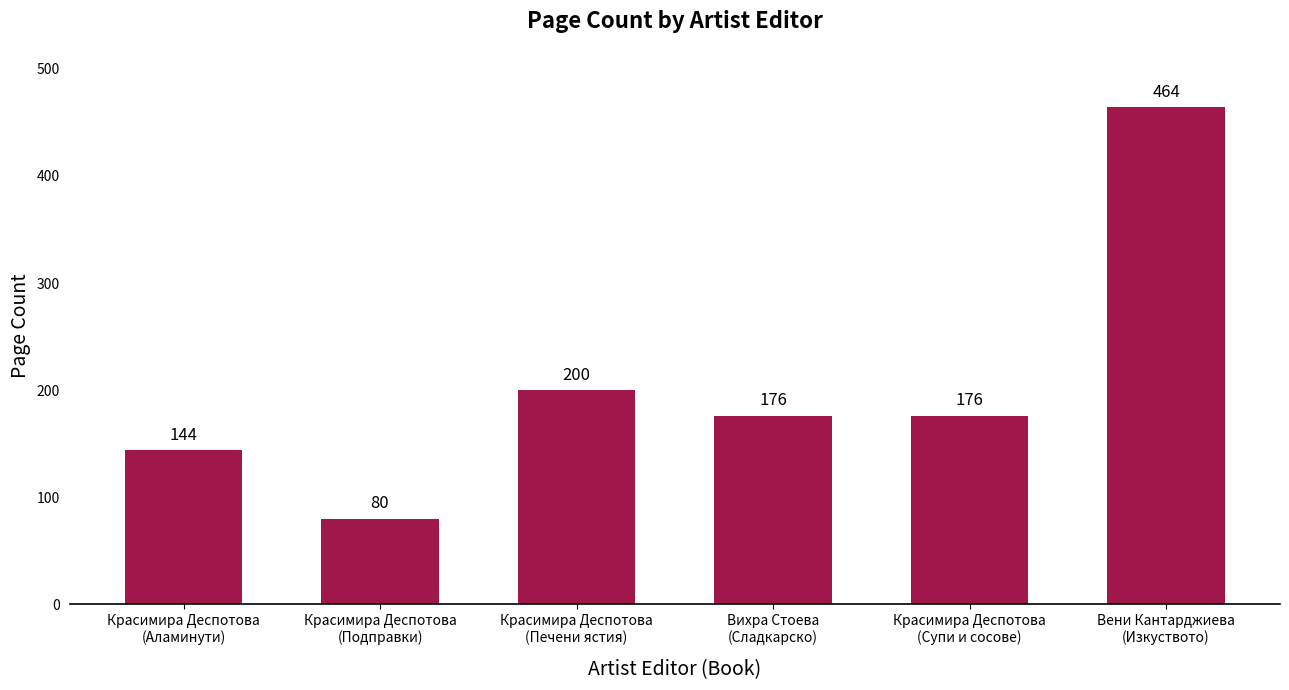

What is the value of the 5th bar from the left?

176